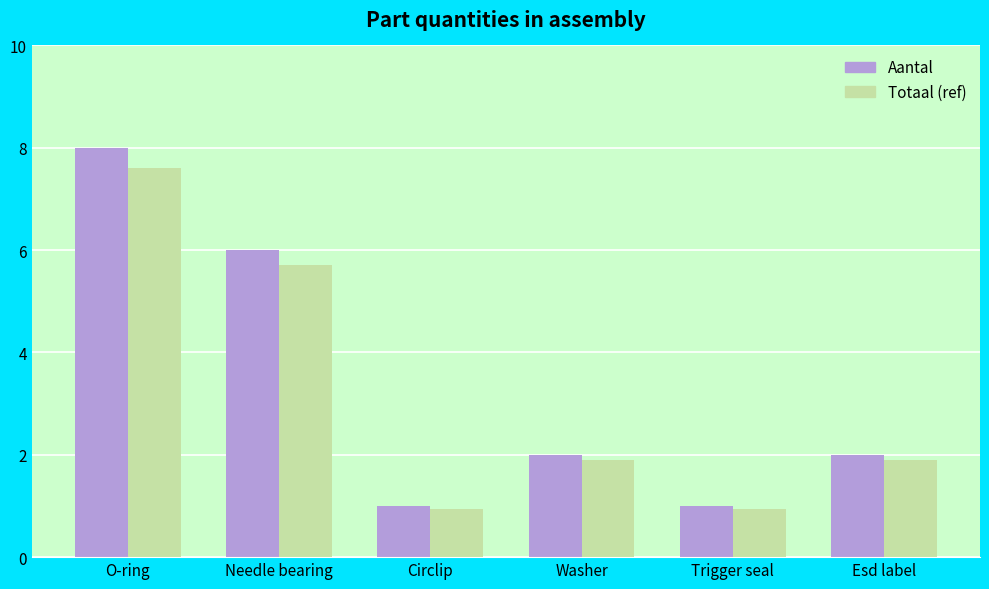

At which category is the sum across all series the highest?

O-ring